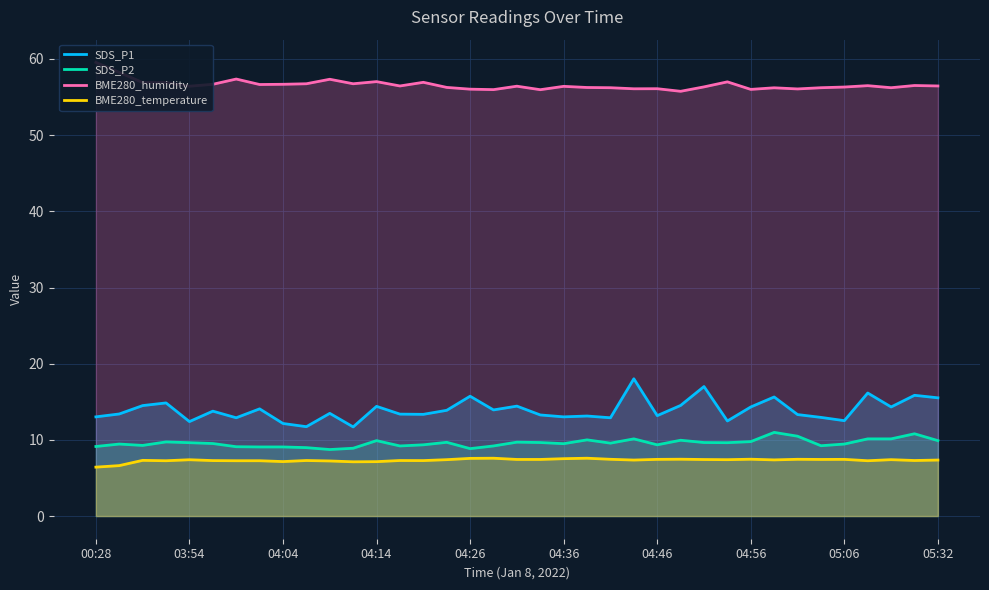

What is the maximum value for SDS_P2?

11.0